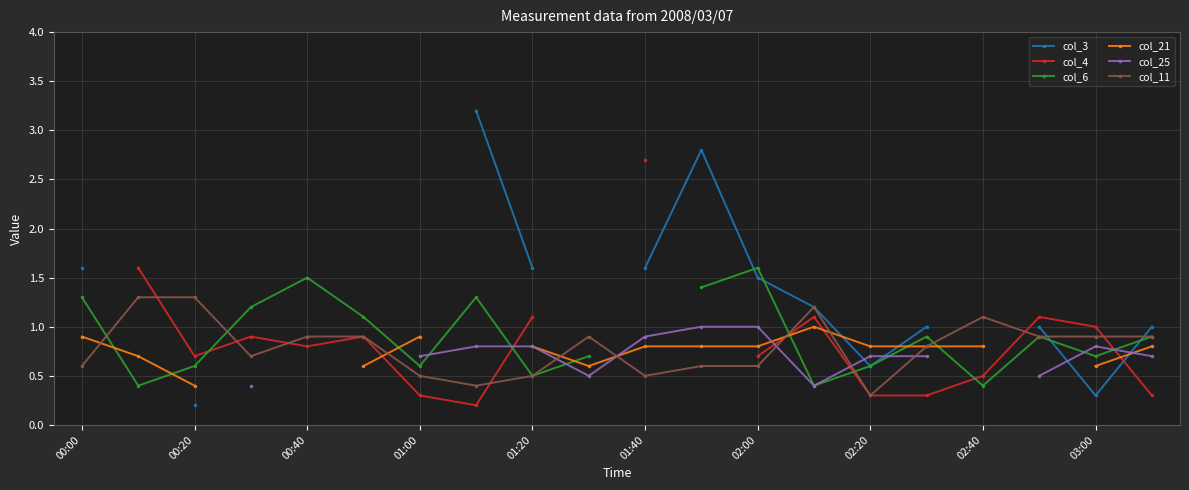

Is it true that col_11 equals 0.6 at 00:00?

True